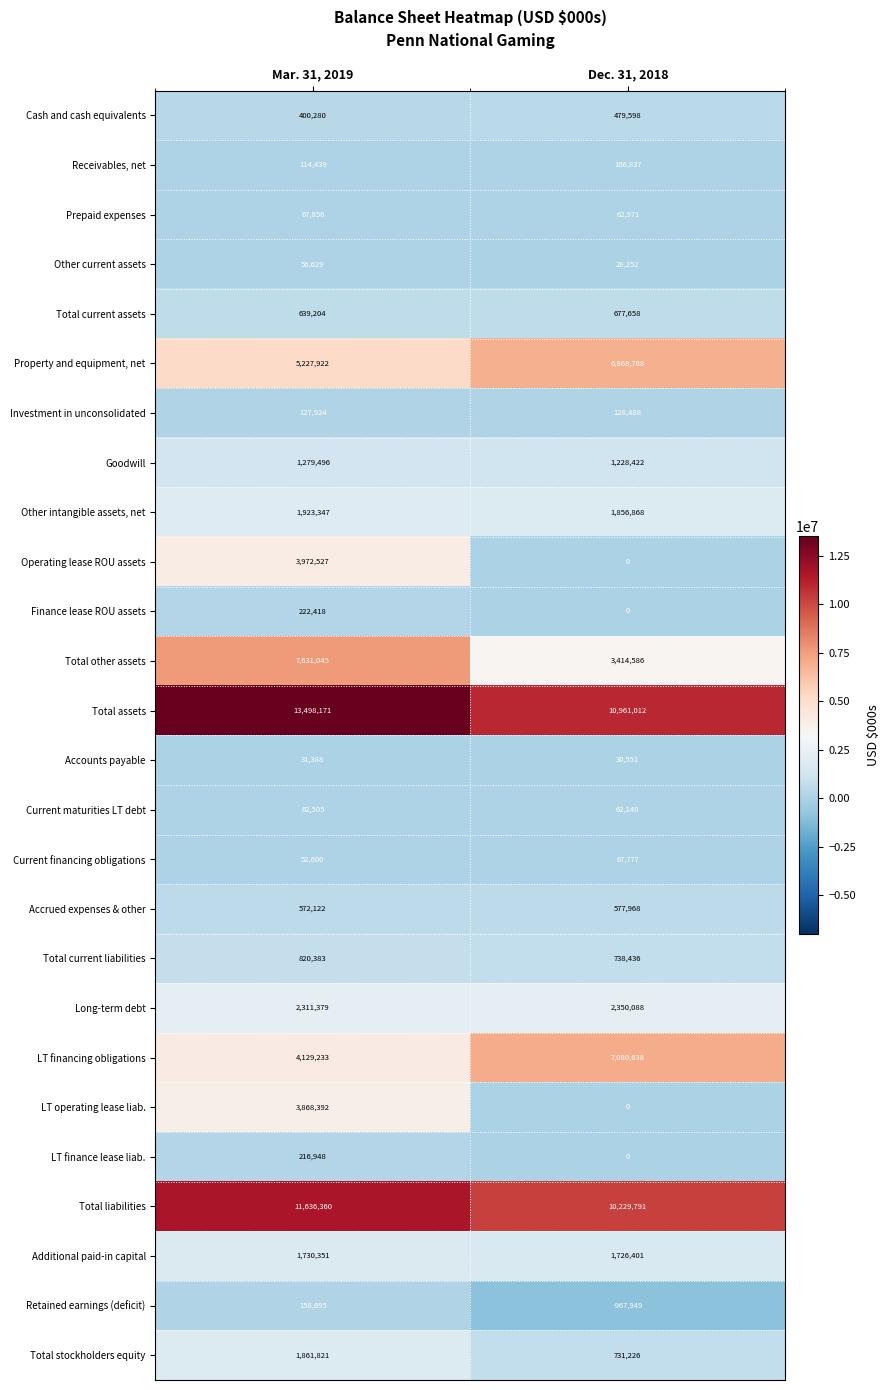

Which series changed the most between Mar. 31, 2019 and Dec. 31, 2018?

Total other assets